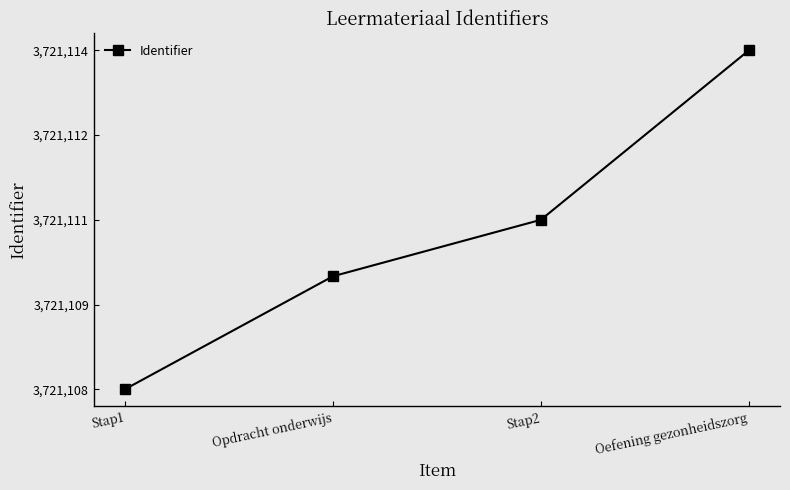

What is the average value?

3721111